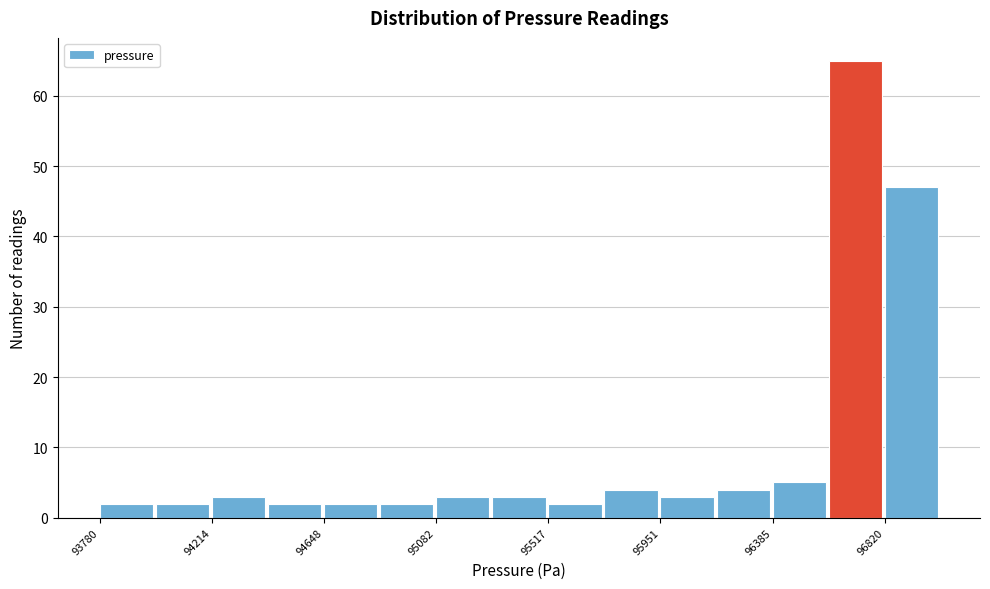

How tall is the bar that spans 94650 to 94850 on the x-axis? Neither the bar edges nor the heights are printed on the chart, so give them approximately, as read against the axes.

2